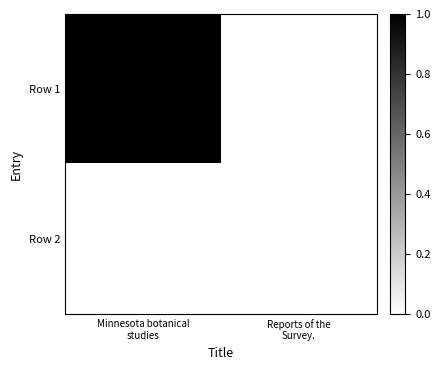

Which category has the highest value in the Row 1 series?

Minnesota botanical studies